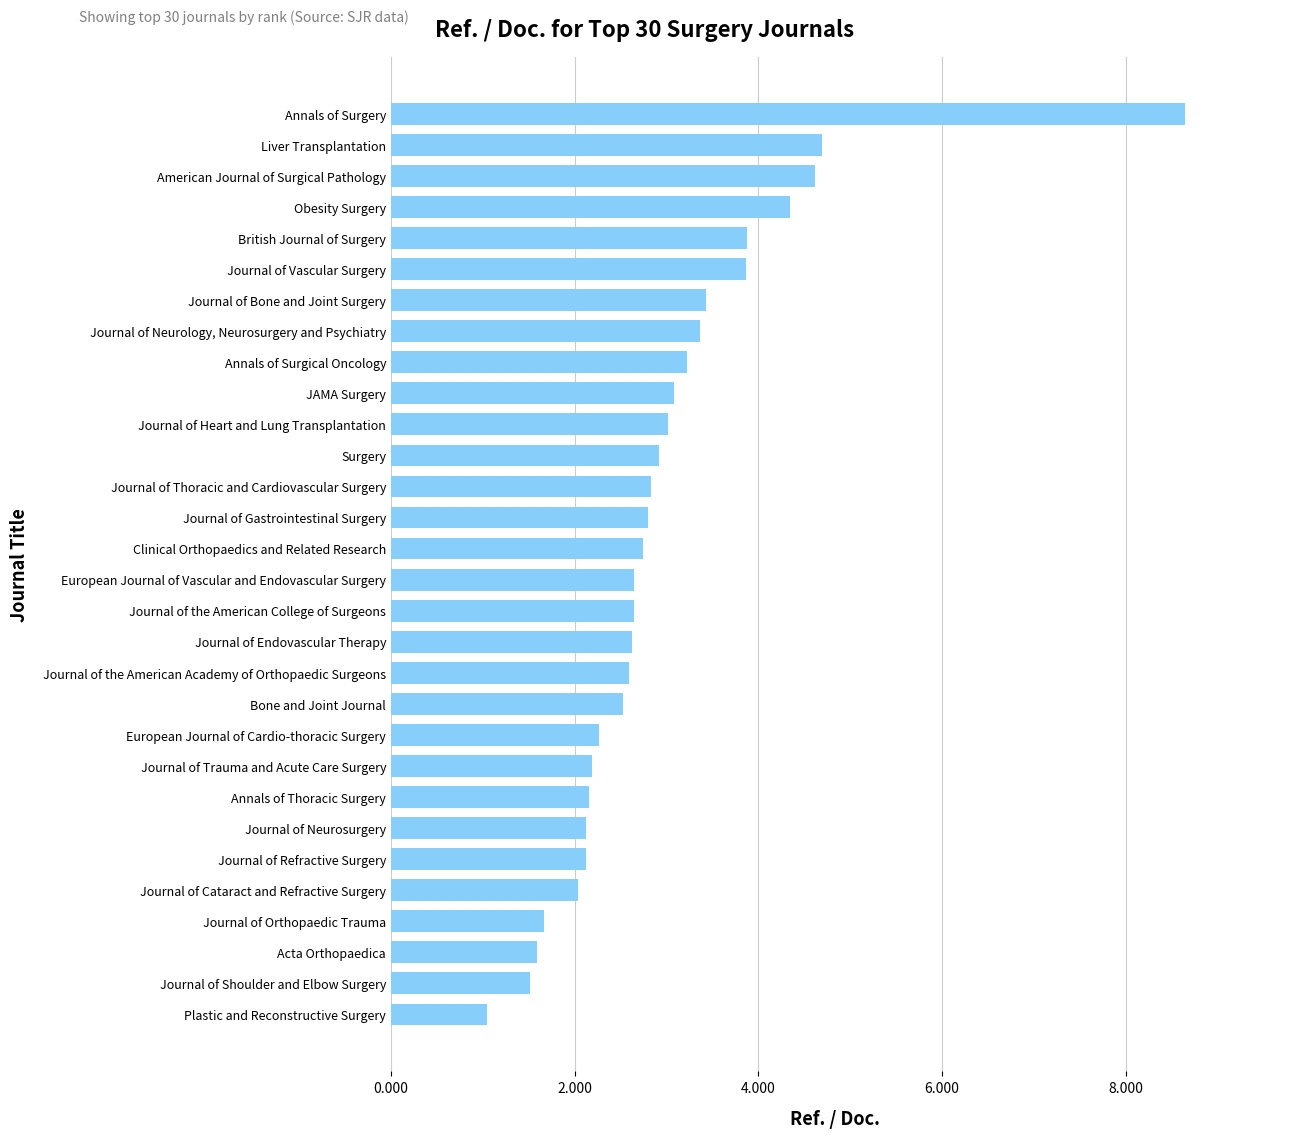

What is the maximum value shown in the chart?

8.6